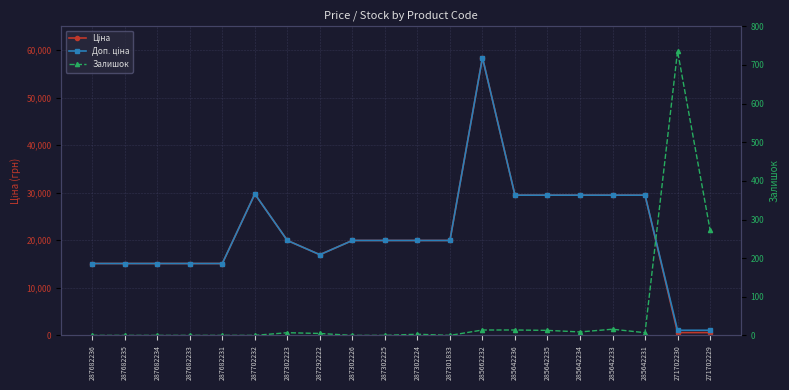

Reading left to right, list all the values displayed in this chart.

Ціна: 287682236=15120.0	287682235=15120.0	287682234=15120.0	287682233=15120.0	287682231=15120.0	287702232=29747.2	287302223=19964.2	287292222=16976.3	287302226=19964.2	287302225=19964.2	287302224=19964.2	287301833=19964.2	285662232=58426.5	285642236=29491.5	285642235=29491.5	285642234=29491.5	285642233=29491.5	285642231=29491.5	271702230=589.9	271702229=589.9
Доп. ціна: 287682236=15120.0	287682235=15120.0	287682234=15120.0	287682233=15120.0	287682231=15120.0	287702232=29747.2	287302223=19964.2	287292222=16976.3	287302226=19964.2	287302225=19964.2	287302224=19964.2	287301833=19964.2	285662232=58426.5	285642236=29491.5	285642235=29491.5	285642234=29491.5	285642233=29491.5	285642231=29491.5	271702230=1081.7	271702229=1081.7
Залишок: 287682236=0.0	287682235=0.0	287682234=0.0	287682233=0.0	287682231=0.0	287702232=0.0	287302223=7.0	287292222=5.0	287302226=0.0	287302225=0.0	287302224=3.0	287301833=0.0	285662232=14.0	285642236=14.0	285642235=13.0	285642234=9.0	285642233=16.0	285642231=7.0	271702230=736.0	271702229=273.0